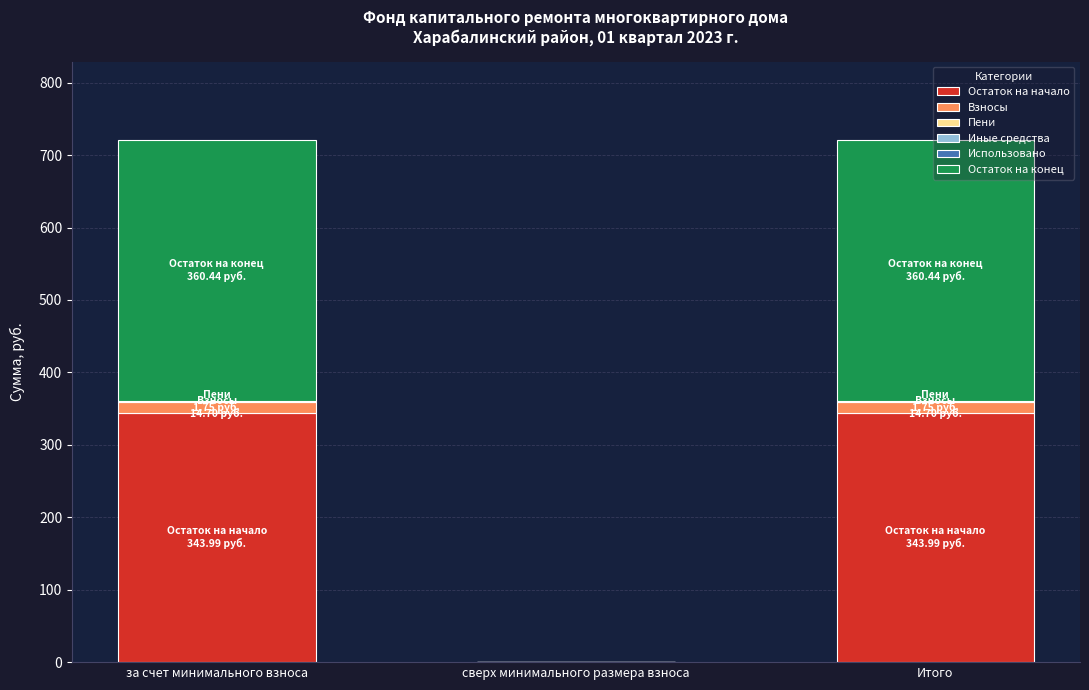

How many series are shown in this chart?

4